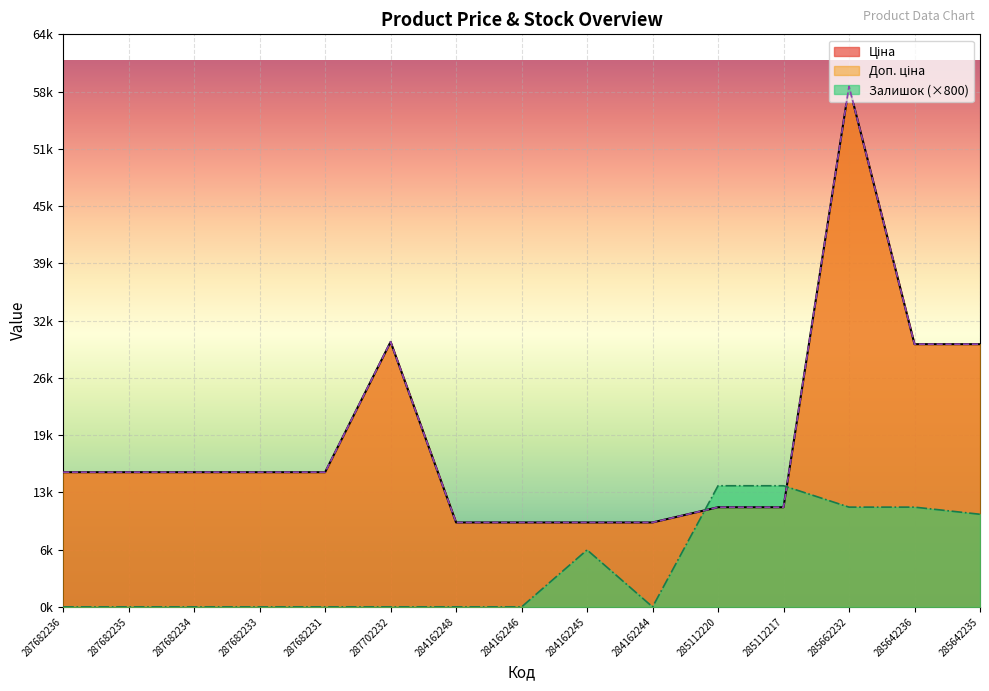

What position from the left is 285112220?

11